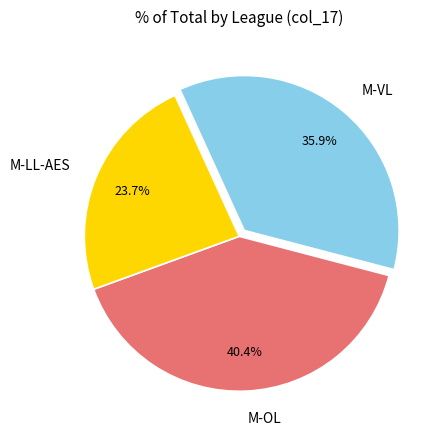

To the nearest percent, what is the difference between the largest and smallest slice percentages?

17%